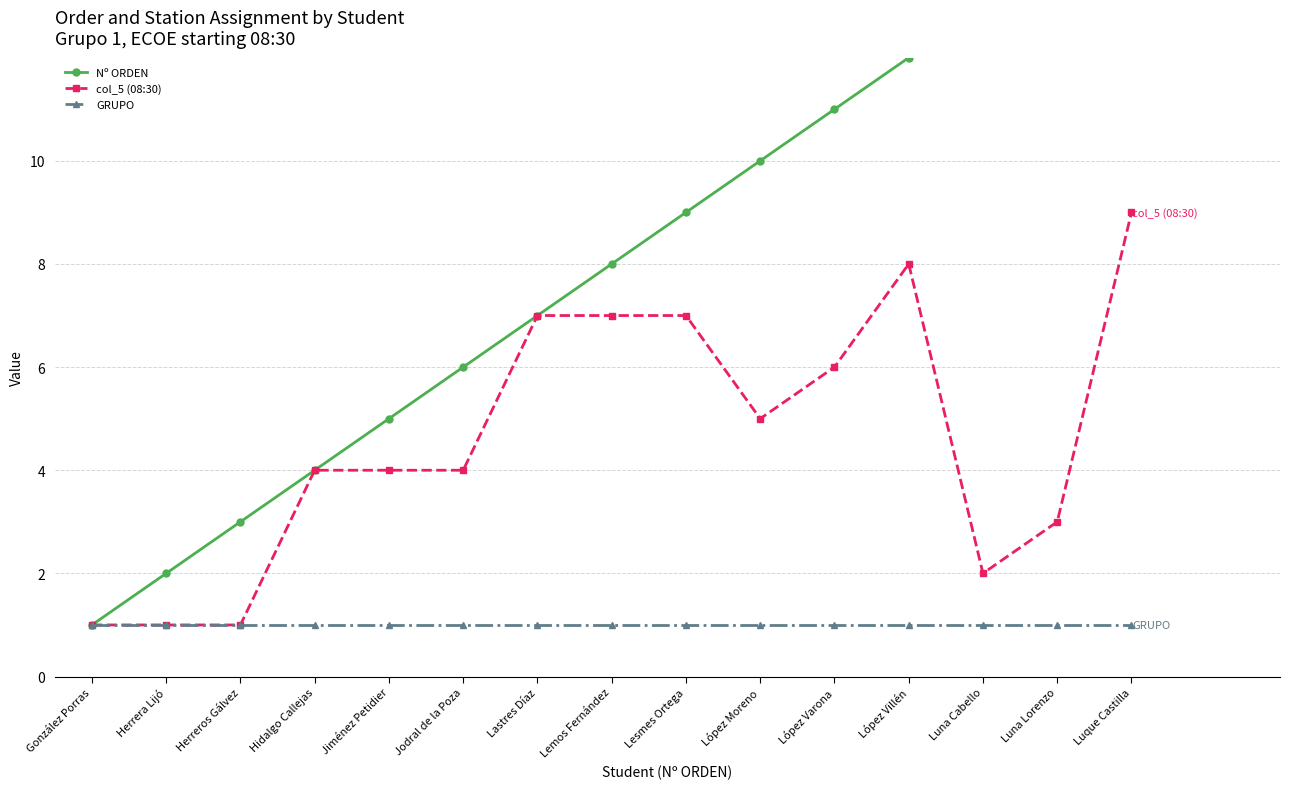

List the series in order of their peak value, lowest first.

GRUPO, col_5 (08:30), Nº ORDEN